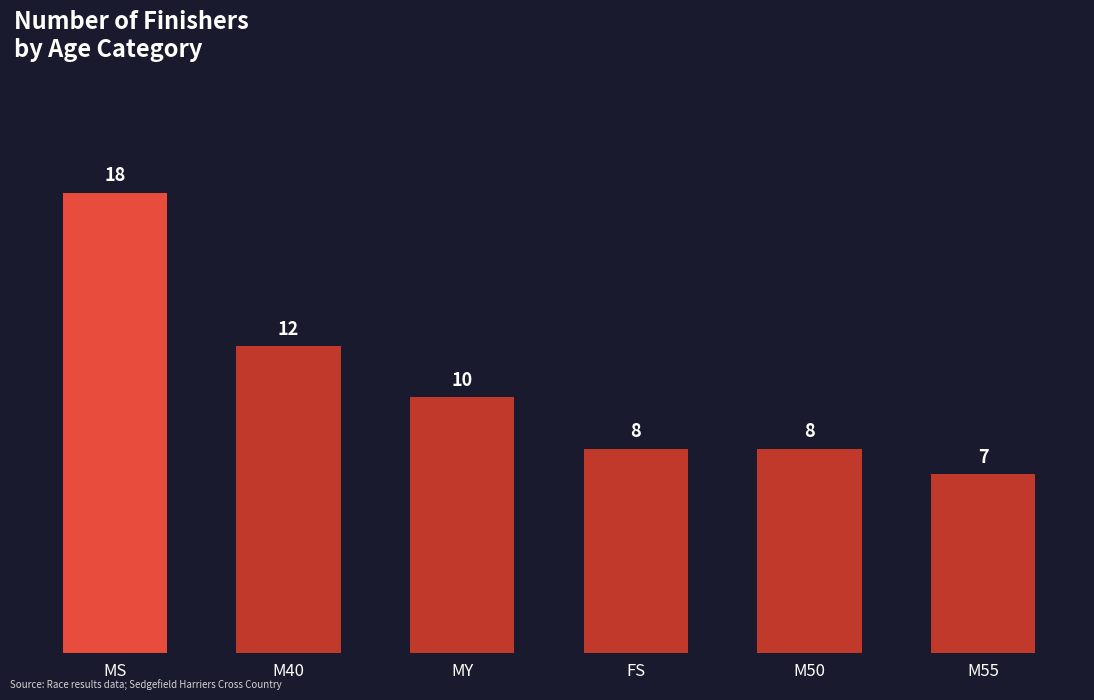

Does the chart contain stacked bars?

No